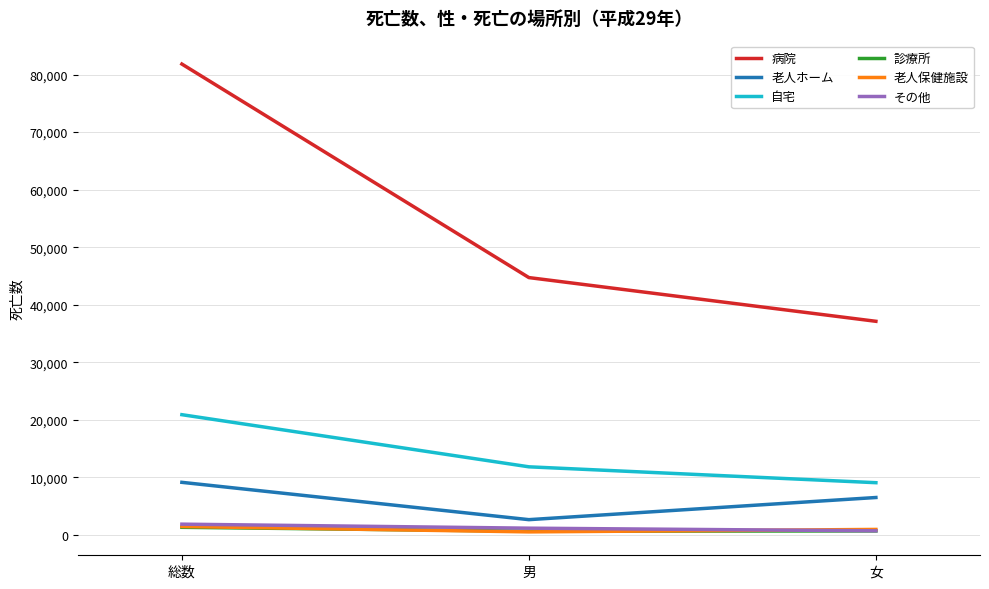

At which category does the chart reach its peak across all series?

総数